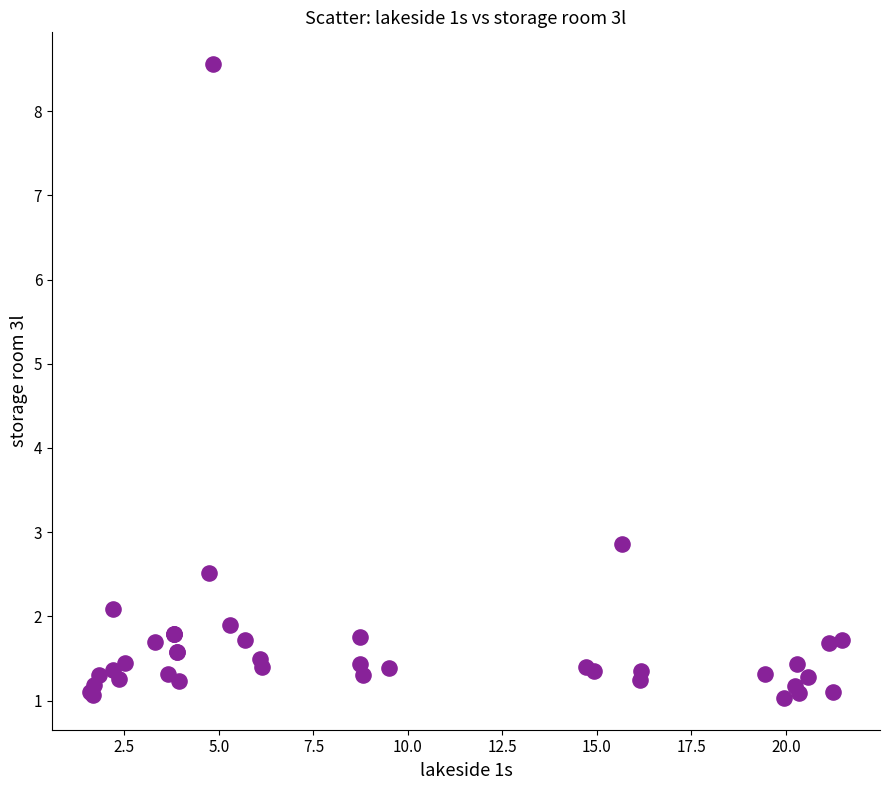

What Y value in the scatter plot is closest to 4?

2.9